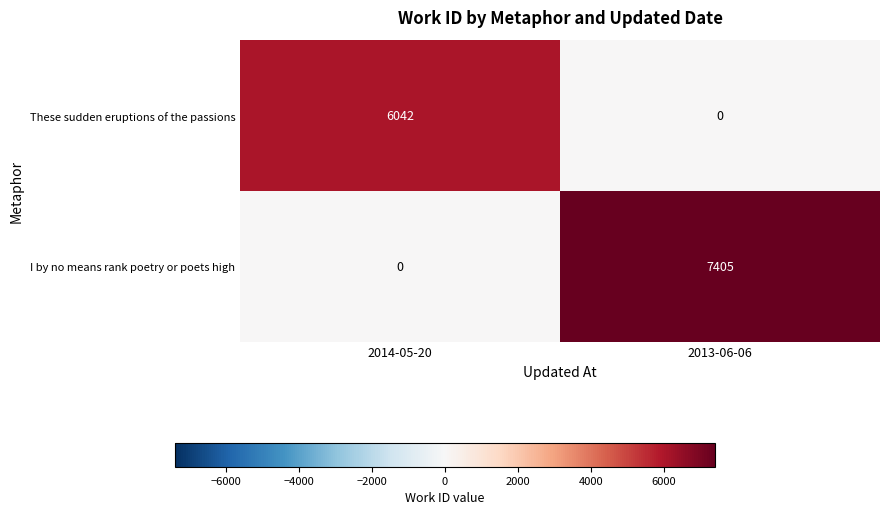

True or false: I by no means rank poetry or poets high has a value of 0 at 2014-05-20.

True